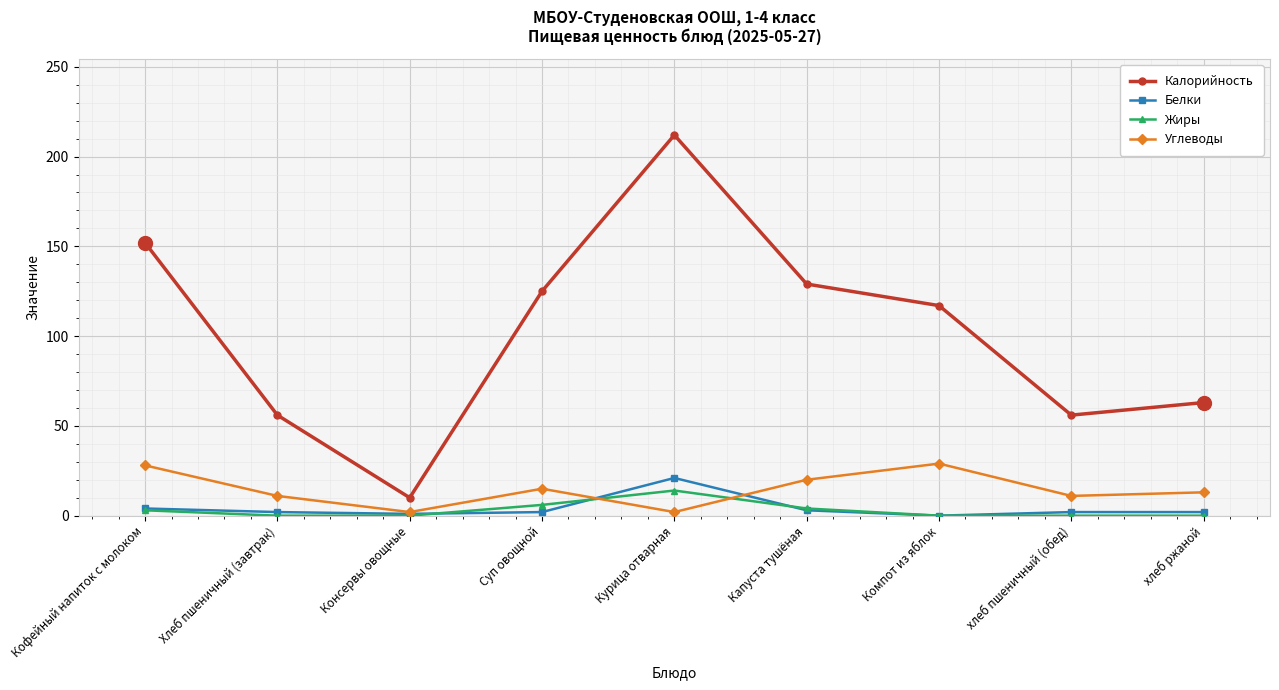

What is the label of the 7th point from the right?

Консервы овощные